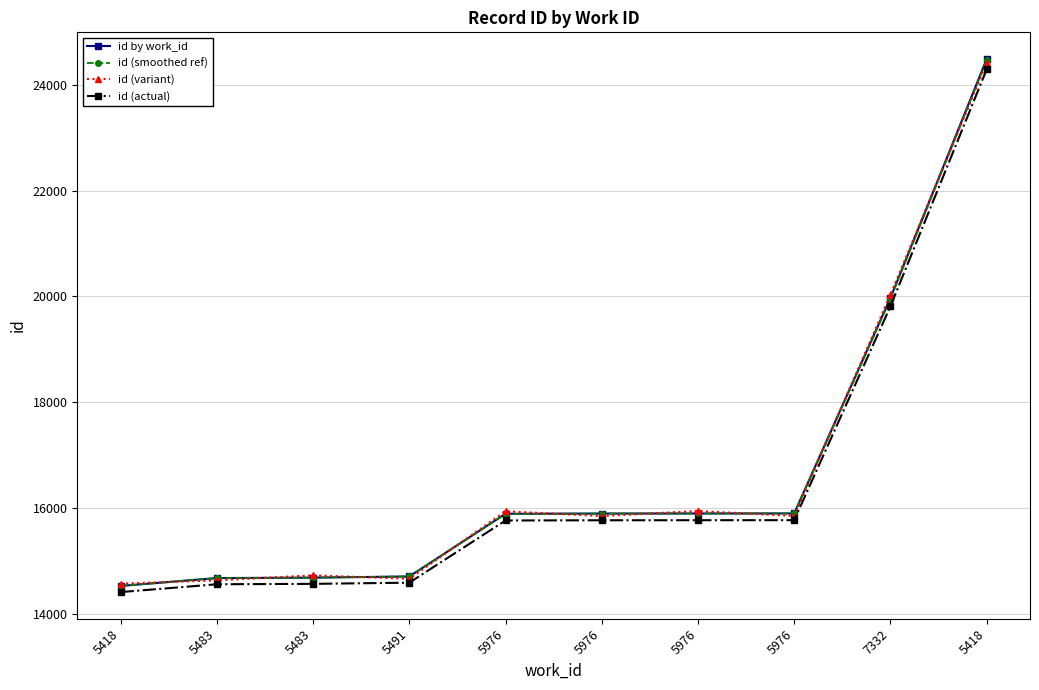

How many data points in id (actual) are less than 15763?

5